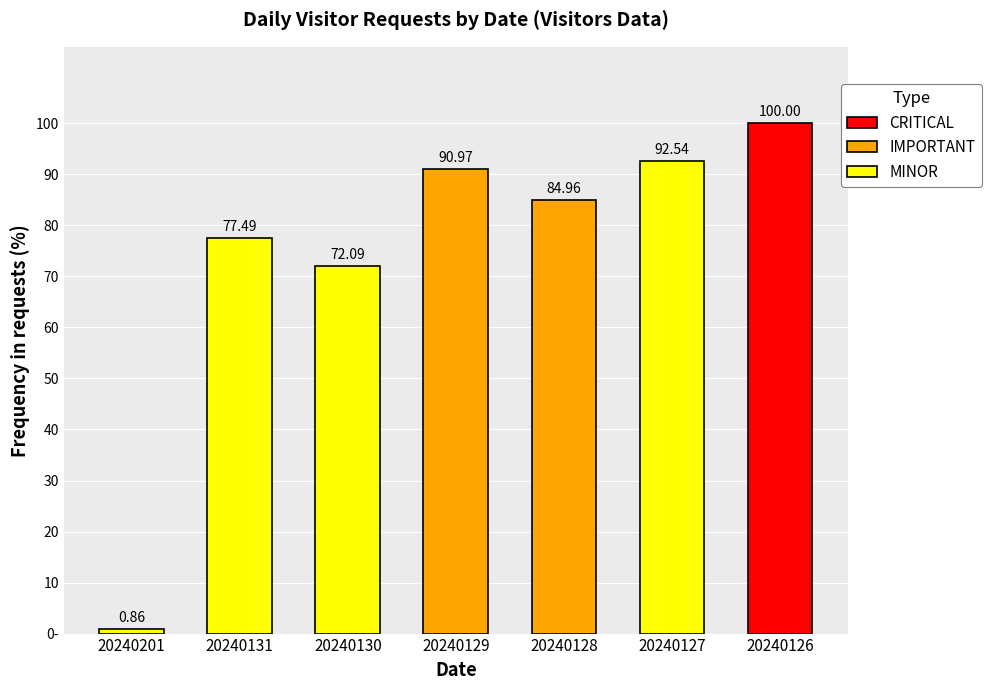

Approximately how many times larger is the value at 20240126 compared to 20240130?

1.4